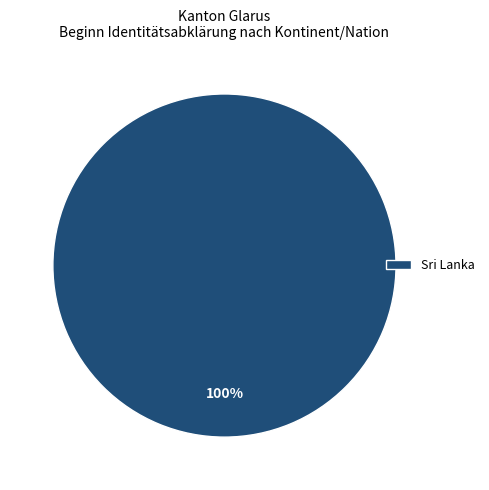

Rank the categories by value from lowest to highest.

Sri Lanka